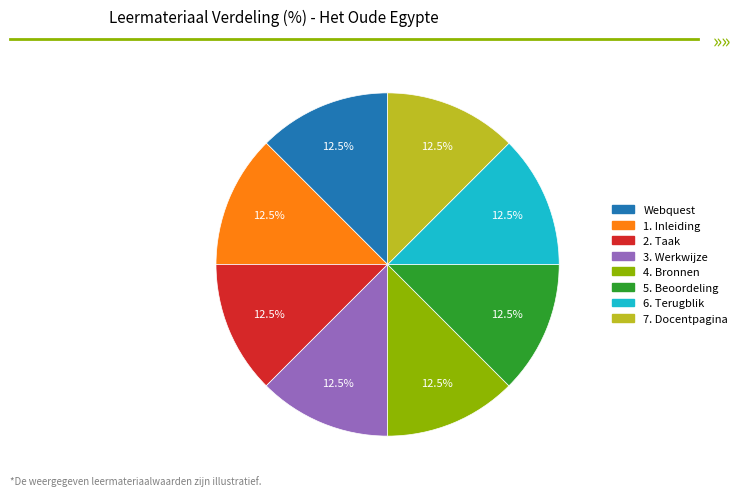

What is the ratio of the value at 5. Beoordeling to the value at 1. Inleiding?

1.0